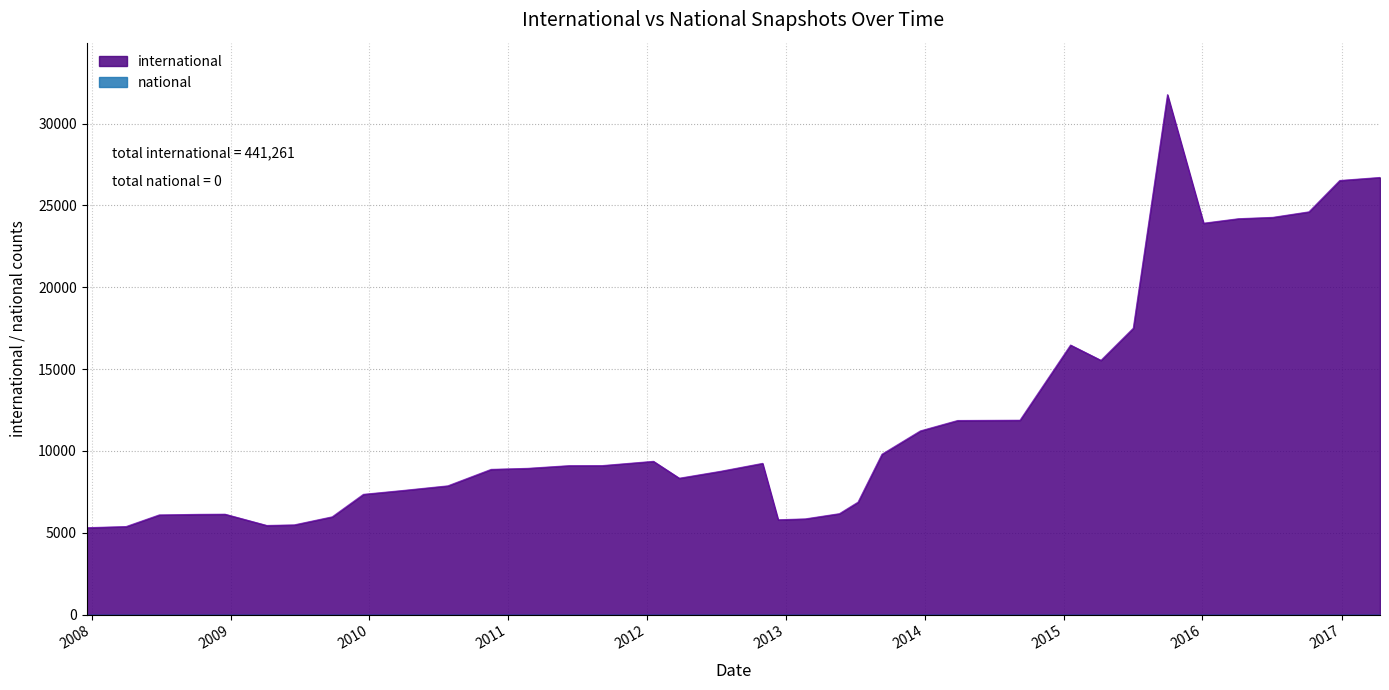

Rank the categories by value from highest to lowest.

2015-10-01, 2017-04-12, 2016-12-27, 2016-10-07, 2016-07-04, 2016-04-05, 2016-01-04, 2015-07-03, 2015-01-19, 2015-04-09, 2014-09-08, 2014-03-28, 2013-12-20, 2013-09-10, 2012-01-18, 2012-10-31, 2011-09-05, 2011-06-10, 2011-02-21, 2010-11-17, 2012-07-13, 2012-03-26, 2010-07-26, 2010-04-01, 2009-12-16, 2013-07-09, 2013-05-21, 2008-12-17, 2008-10-10, 2008-06-27, 2009-09-25, 2013-02-20, 2012-12-11, 2009-06-17, 2009-04-06, 2008-04-01, 2007-12-19